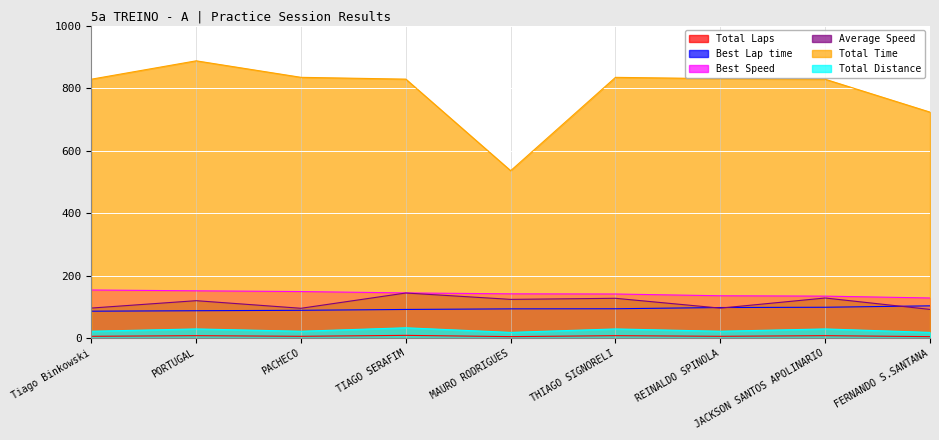

How many data points in Best Speed are above 141?

6